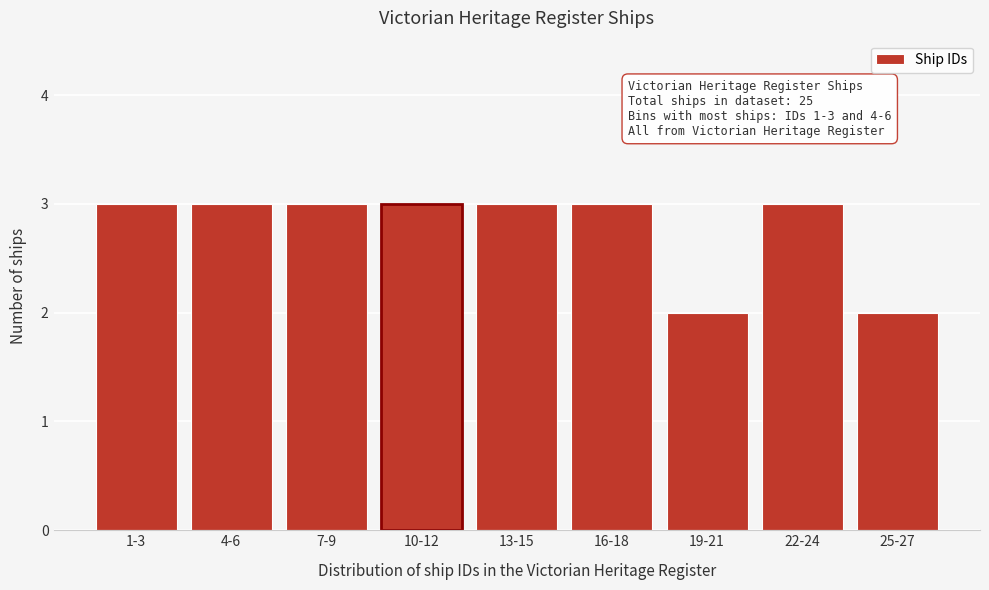

Reading left to right, list all the values displayed in this chart.

1-3=3	4-6=3	7-9=3	10-12=3	13-15=3	16-18=3	19-21=2	22-24=3	25-27=2